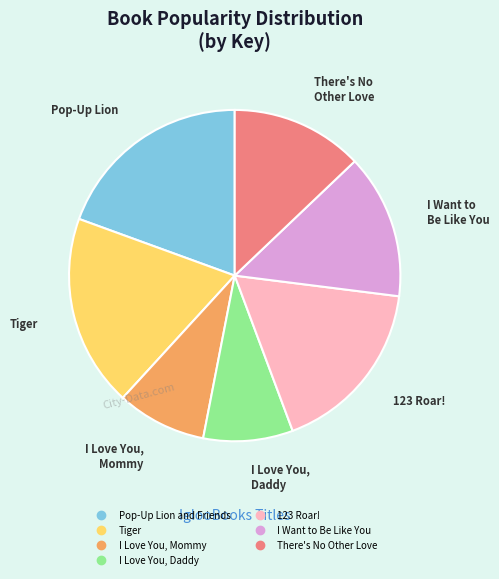

Combined, do Pop-Up Lion and Friends and I Want to Be Like You account for over 50%?

No